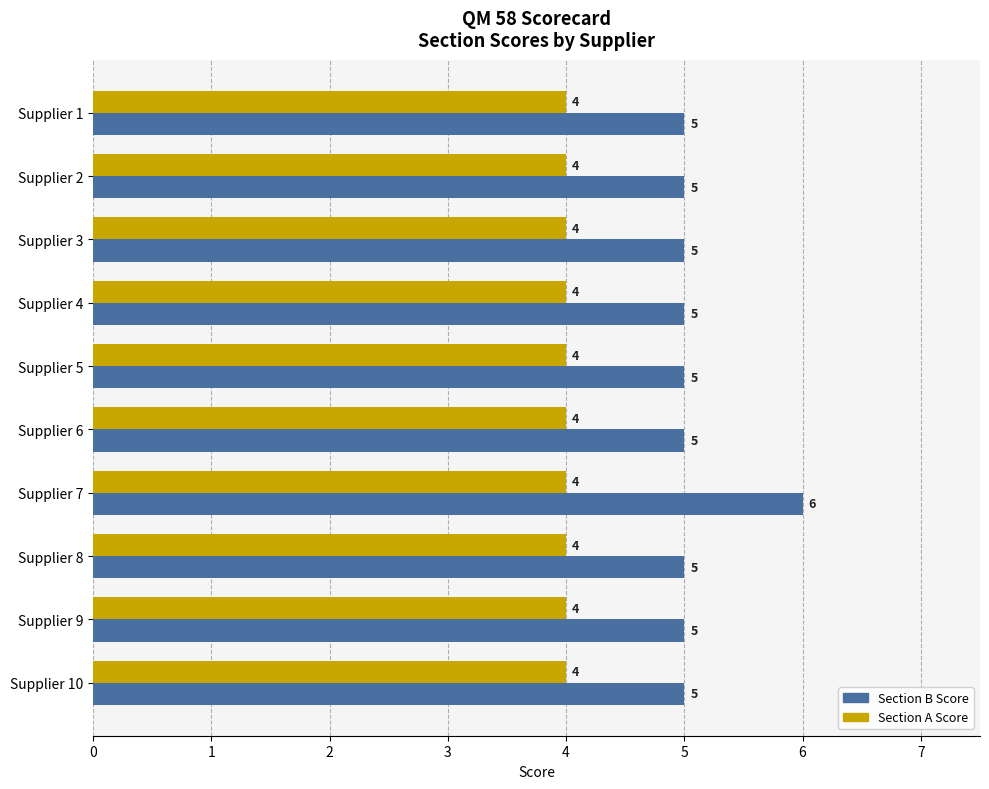

Count the number of categories in the chart.

10